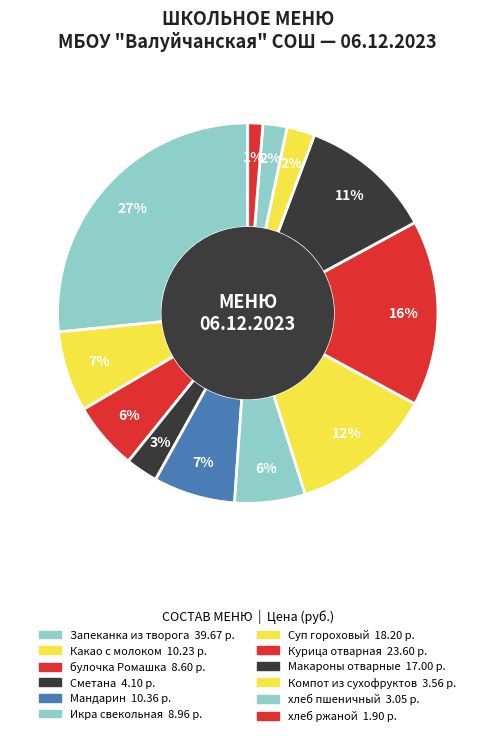

How many slices are in this pie chart?

12